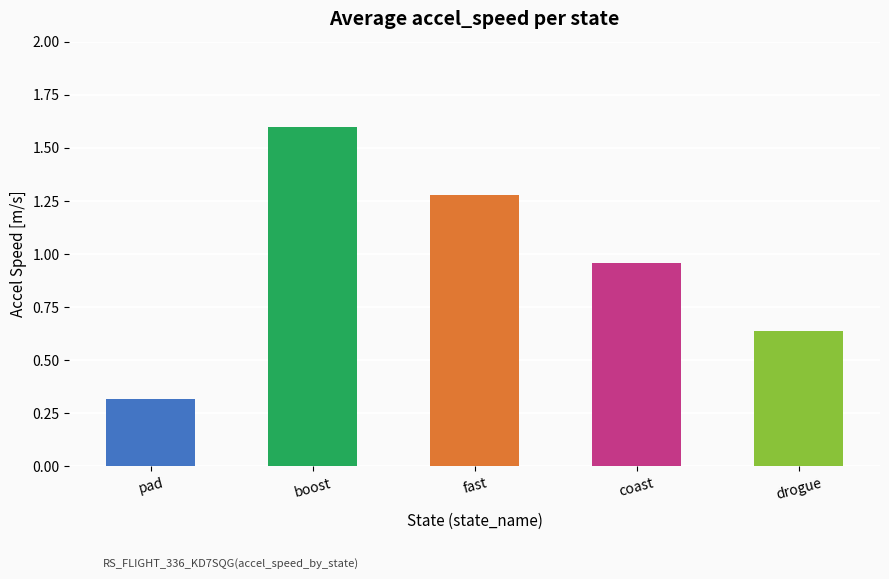

Count the number of data series in this chart.

1